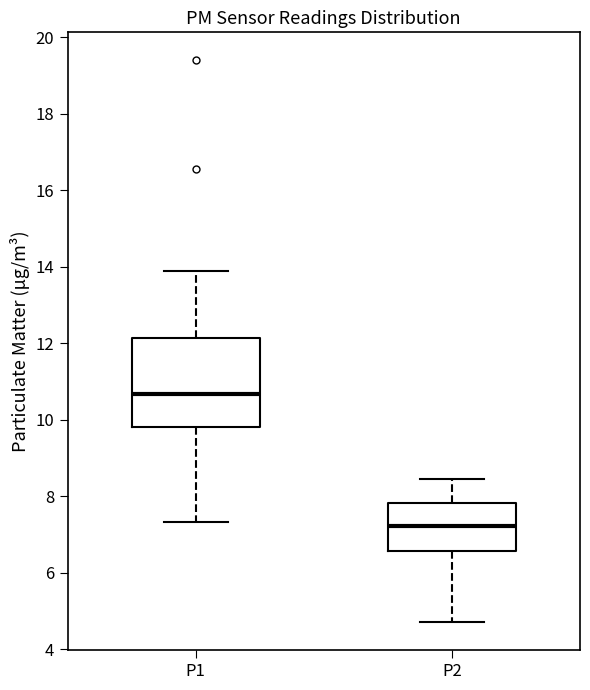

Reading left to right, transcribe this box plot: for each box, give where its median line is, the range the box spans, and where its two whiskers end, as read against the y-axis. The values are not printed on the chart, so give them approximately, as read against the axis.

P1: median 10.6, box 9.8 to 12.2, whiskers 7.4 to 13.8
P2: median 7.2, box 6.6 to 7.8, whiskers 4.8 to 8.4